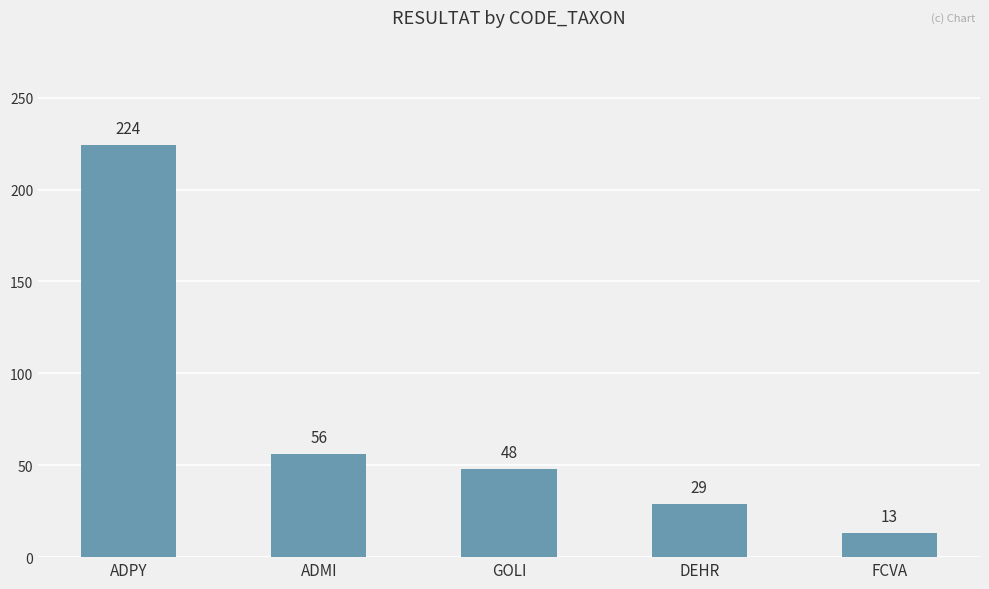

Rank the categories by value from lowest to highest.

FCVA, DEHR, GOLI, ADMI, ADPY